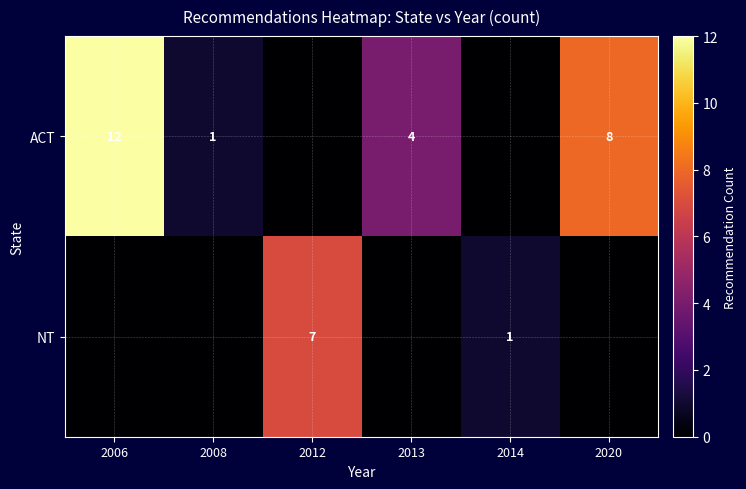

True or false: ACT has a value of 8 at 2020.

True